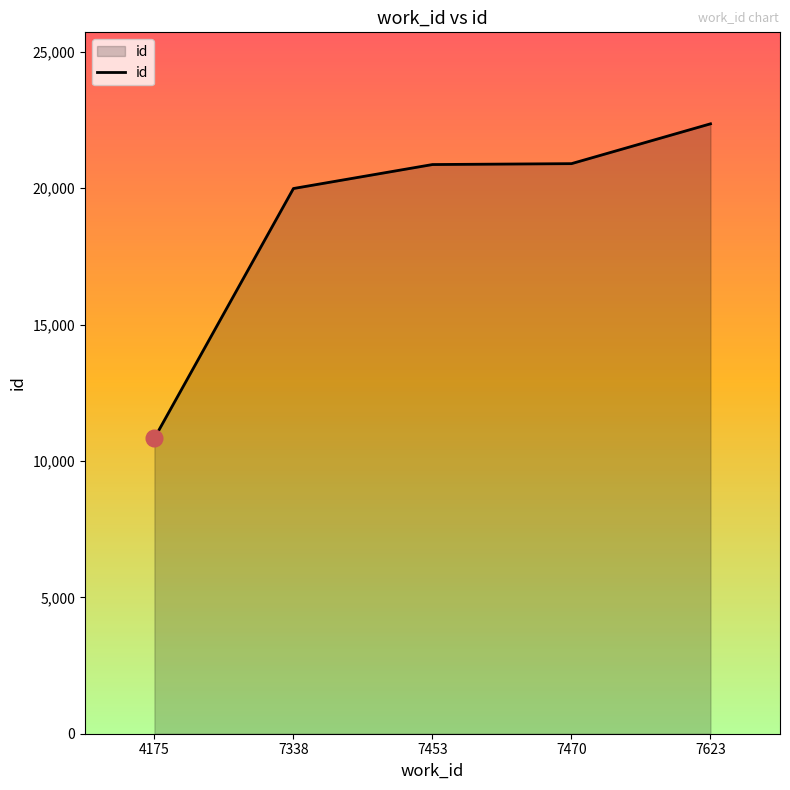

Where is the data nearest to the value 16596?

7338